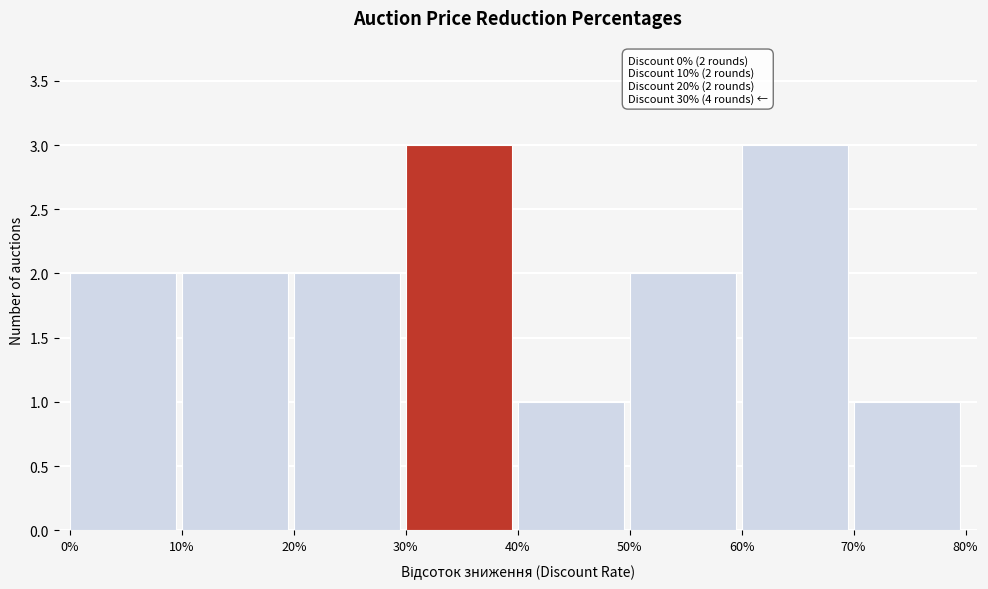

Reading left to right, what are all the values shown in this chart?

0%=2	10%=2	20%=2	30%=3	40%=1	50%=2	60%=3	70%=1